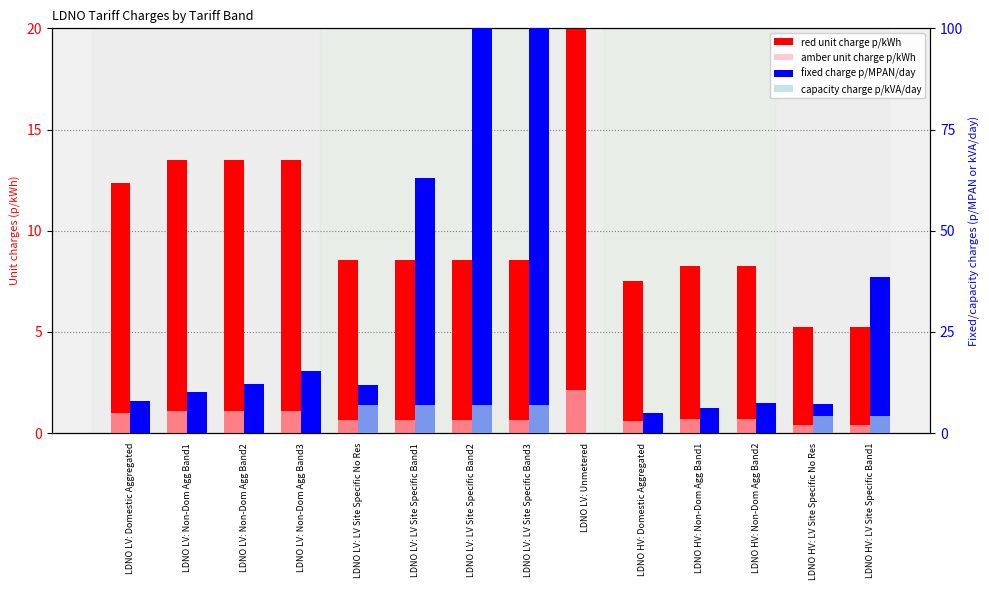

How many series are shown in this chart?

4